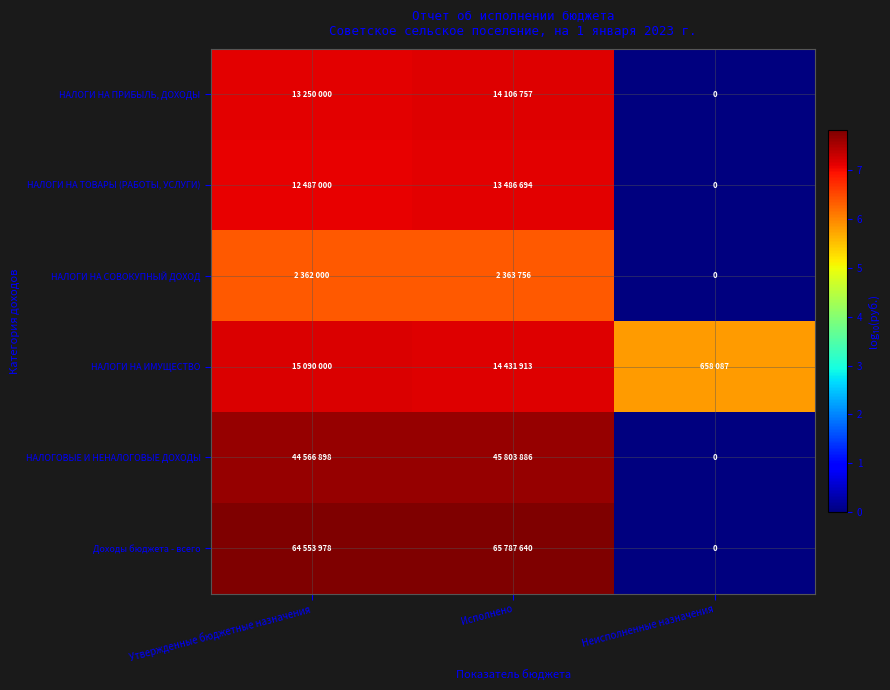

At how many categories does at least one series exceed 2?

3